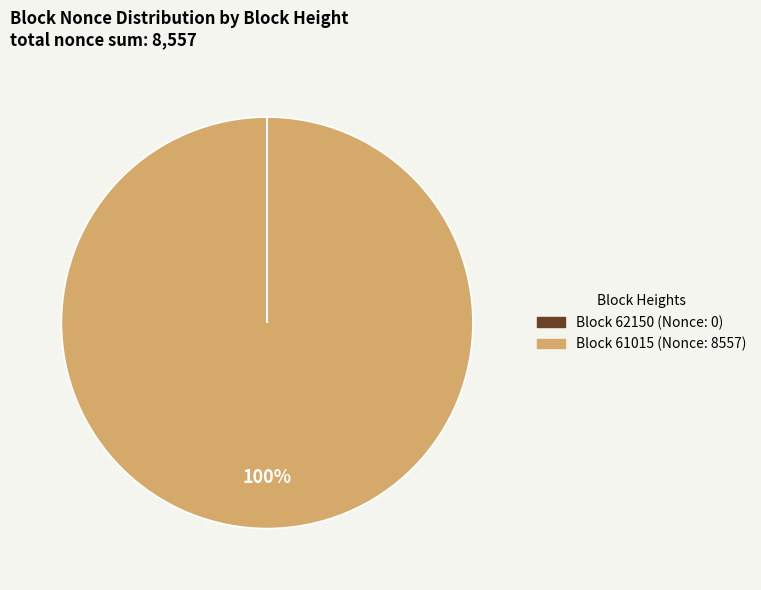

Is there any slice that represents more than half of the pie?

Yes